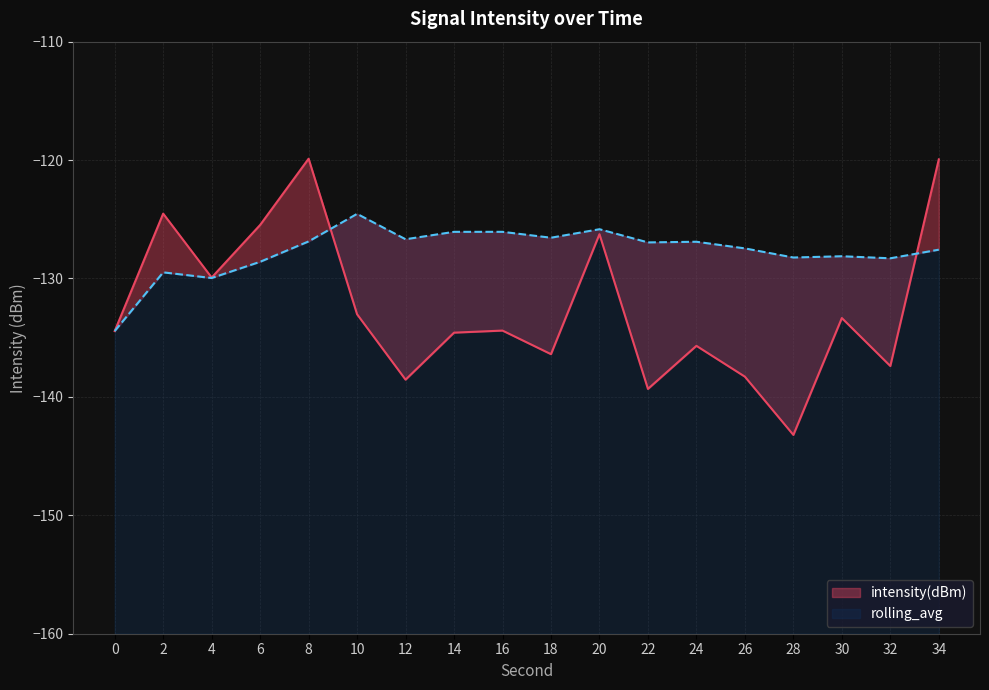

How many series are shown in this chart?

2